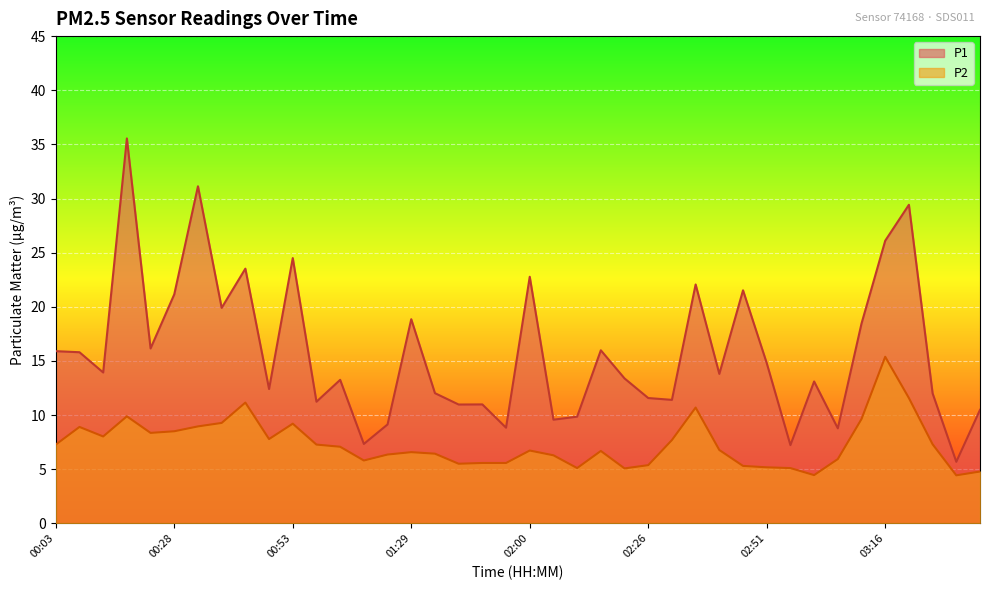

What is the minimum value shown in the chart?

4.4